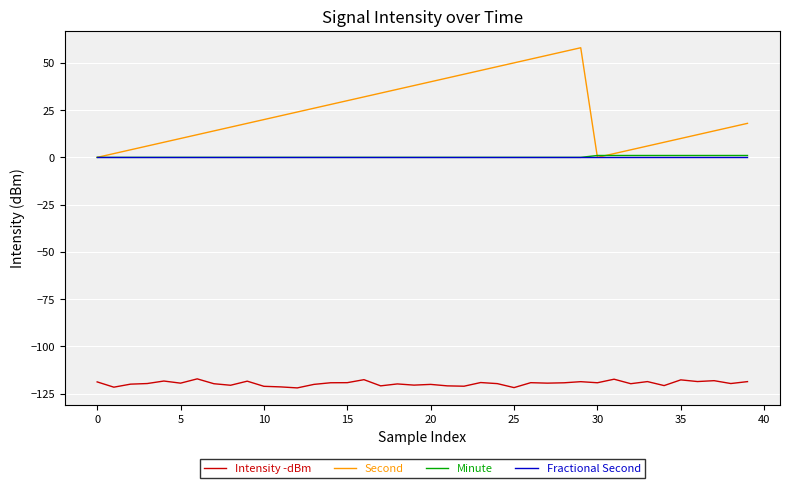

Which series has the largest total across all categories?

Second